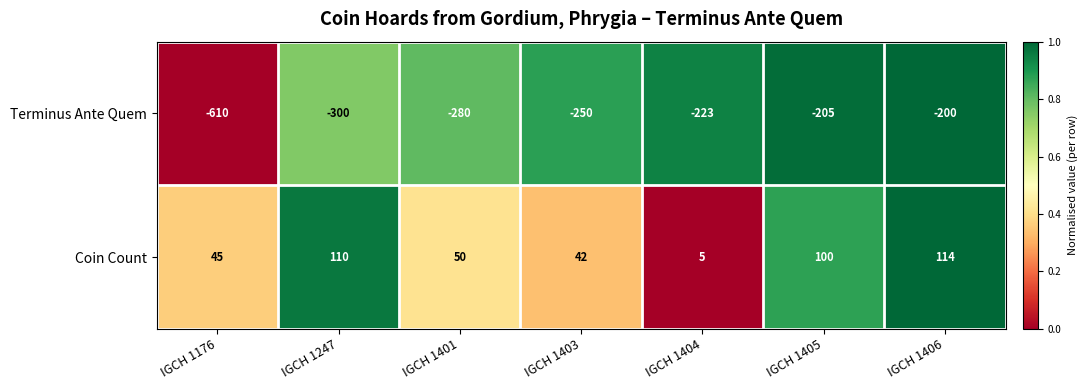

Reading right to left, what are all the values shown in this chart?

Terminus Ante Quem: -200	-205	-223	-250	-280	-300	-610
Coin Count: 114	100	5	42	50	110	45